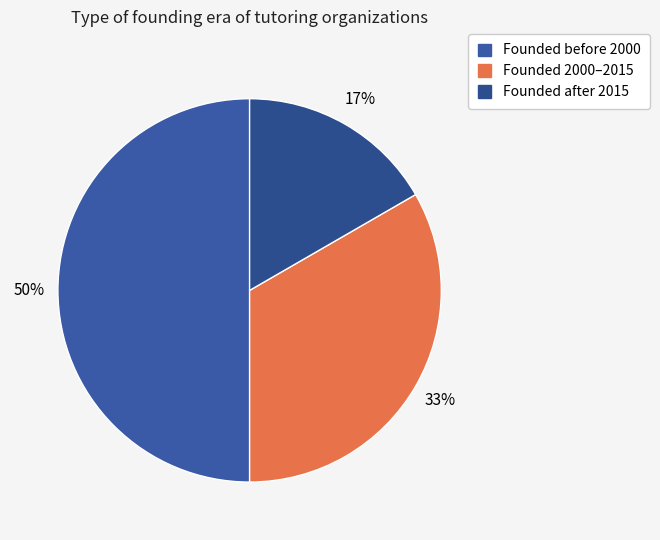

Rank the categories by value from highest to lowest.

Founded before 2000, Founded 2000–2015, Founded after 2015